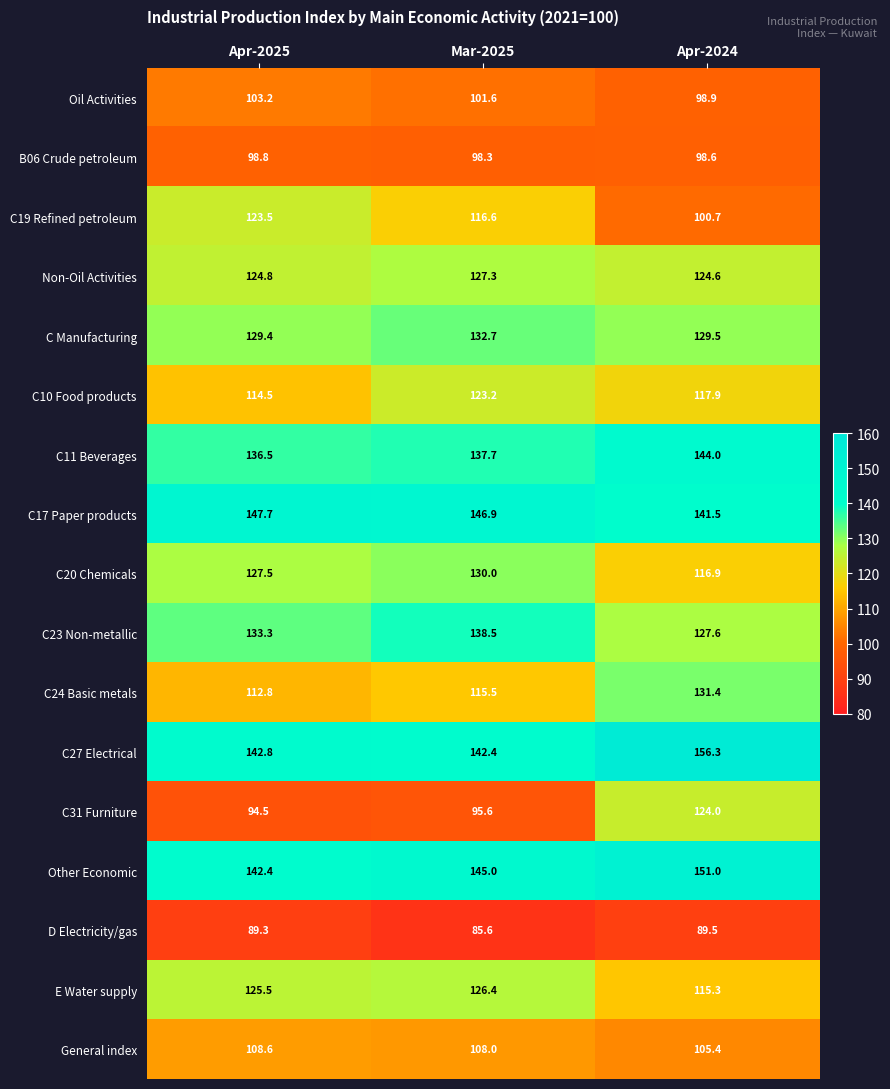

Which series has the widest spread of values?

C31 Furniture